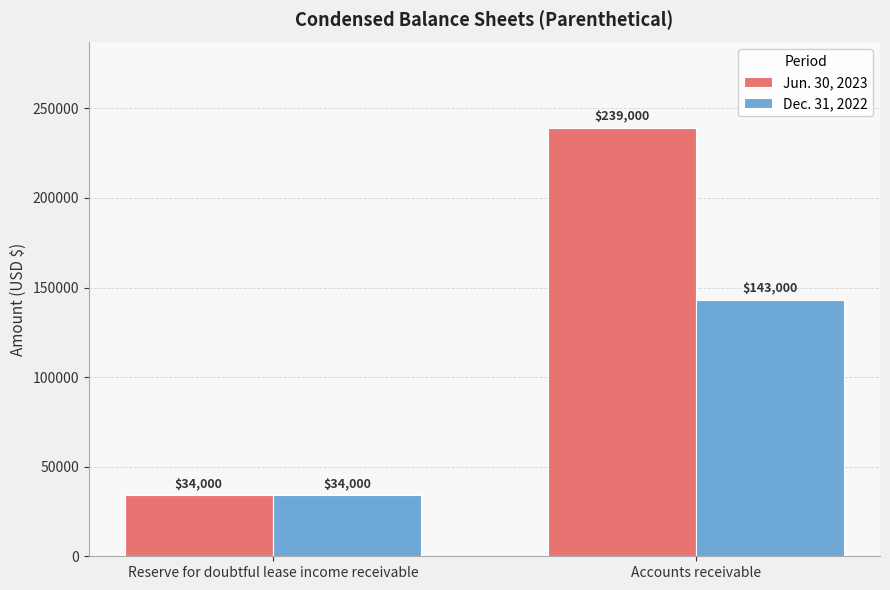

At which label is Jun. 30, 2023 closest to 136500?

Reserve for doubtful lease income receivable